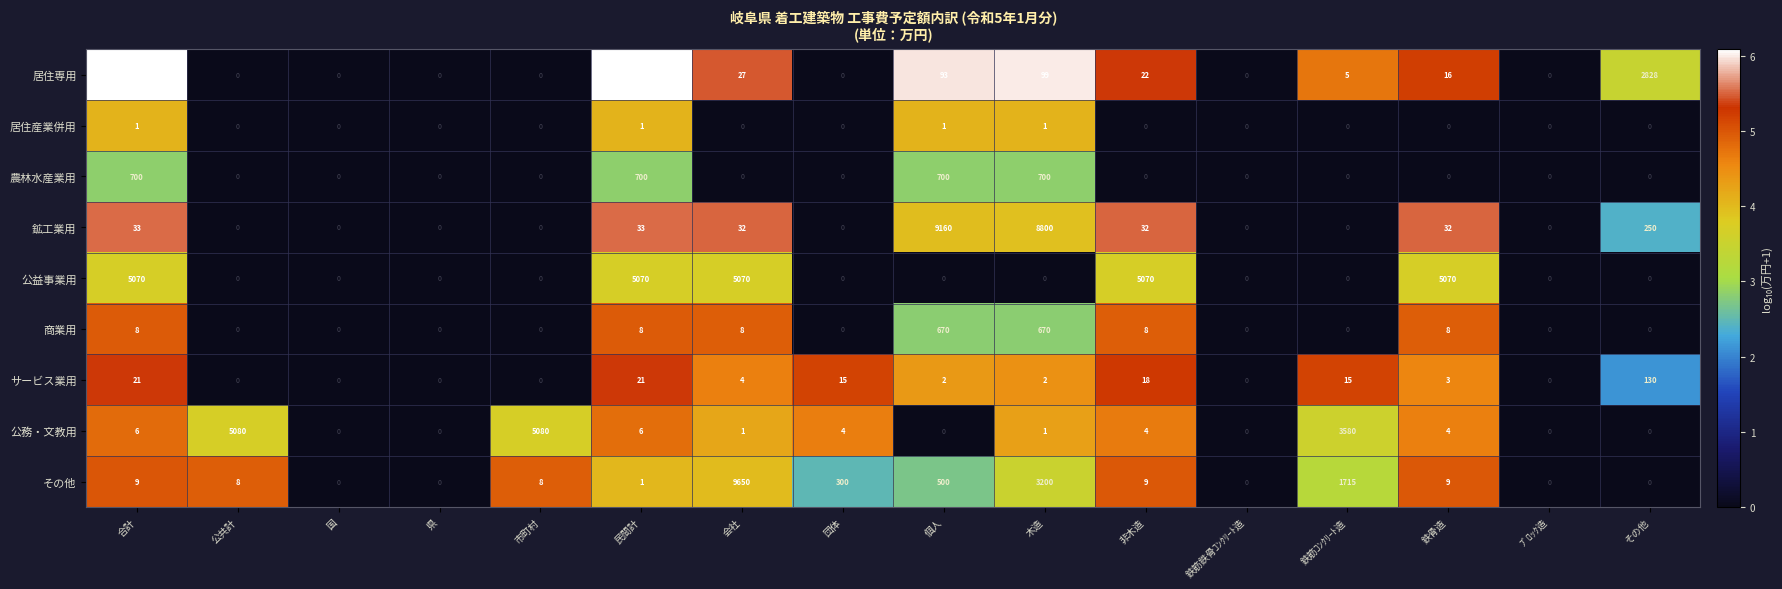

What is the average value of the 商業用 series?

86